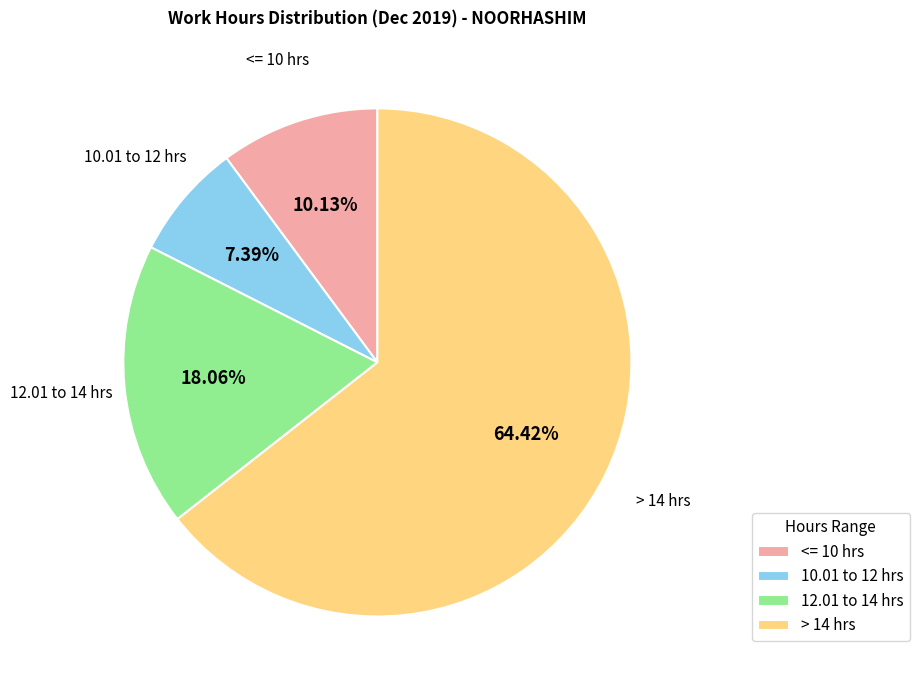

What is the ratio of the value at 12.01 to 14 hrs to the value at <= 10 hrs?

1.8